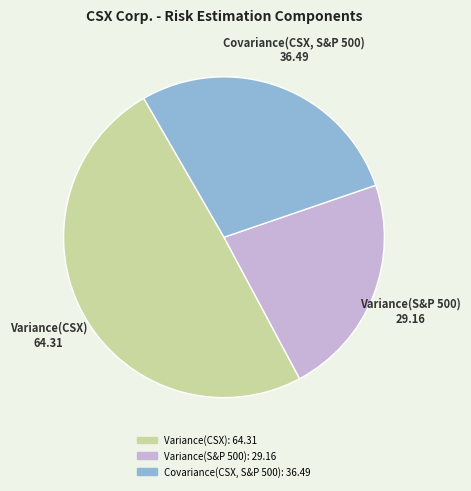

True or false: Variance(CSX) accounts for 49% of the total.

True